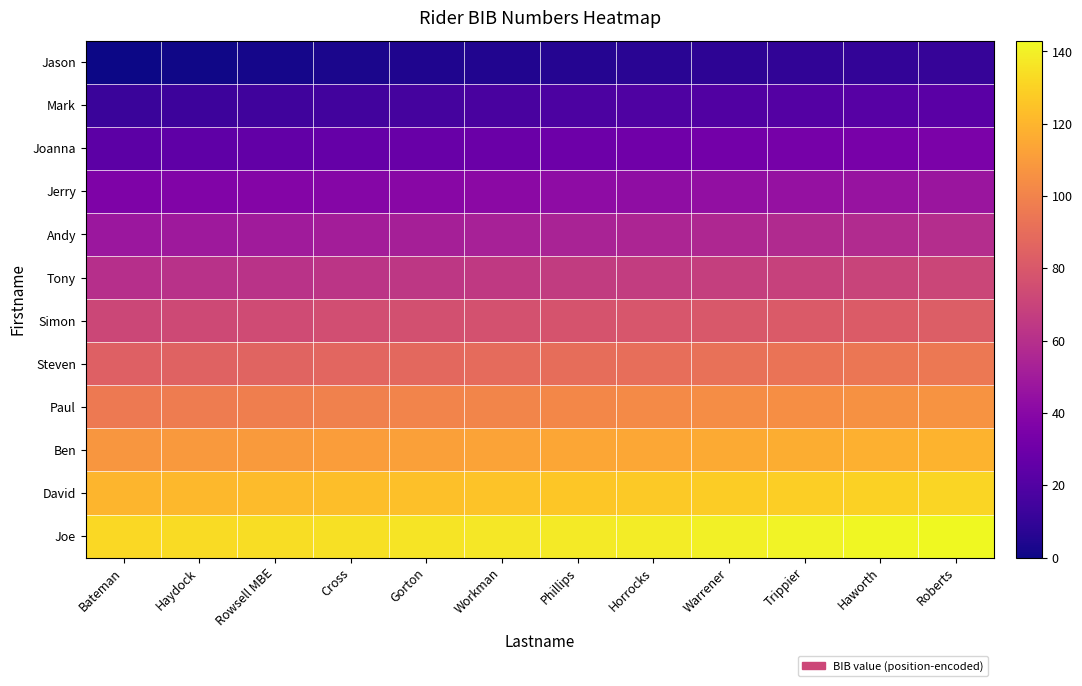

At how many categories does at least one series exceed 19?

12